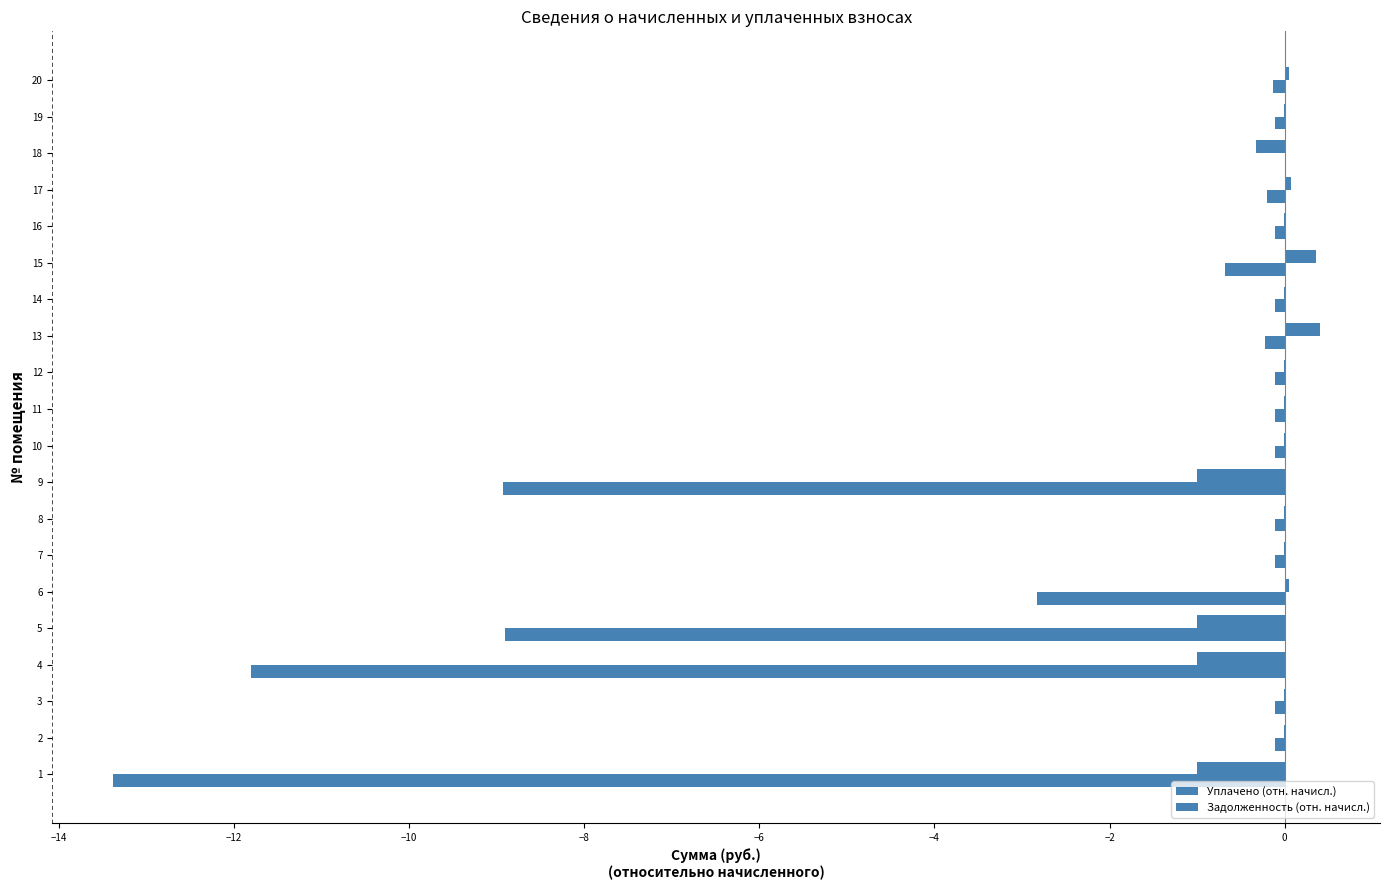

How many categories are shown in the chart?

20